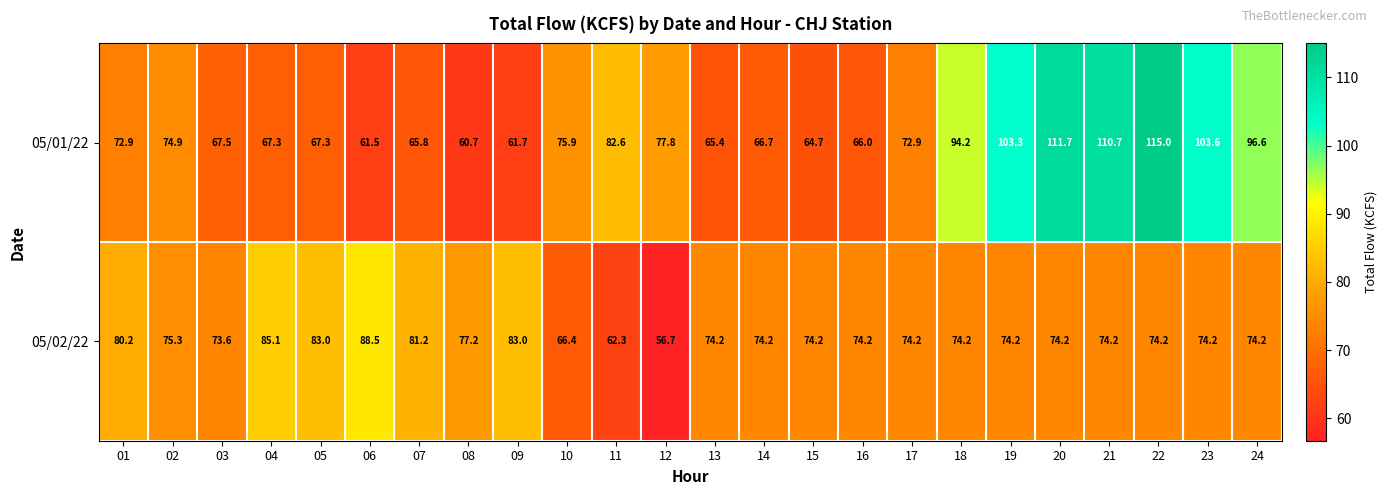

The value of 05/02/22 at 03 is 23.7. True or false?

False